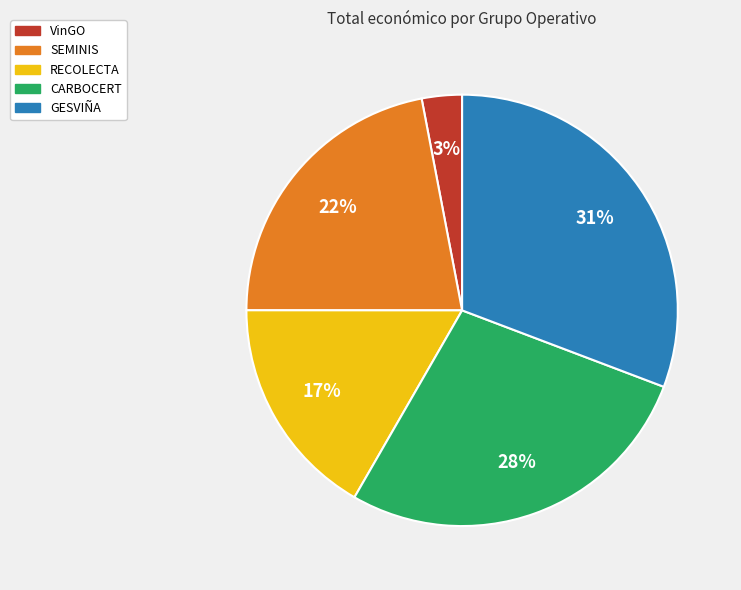

Is VinGO the majority of the pie?

No